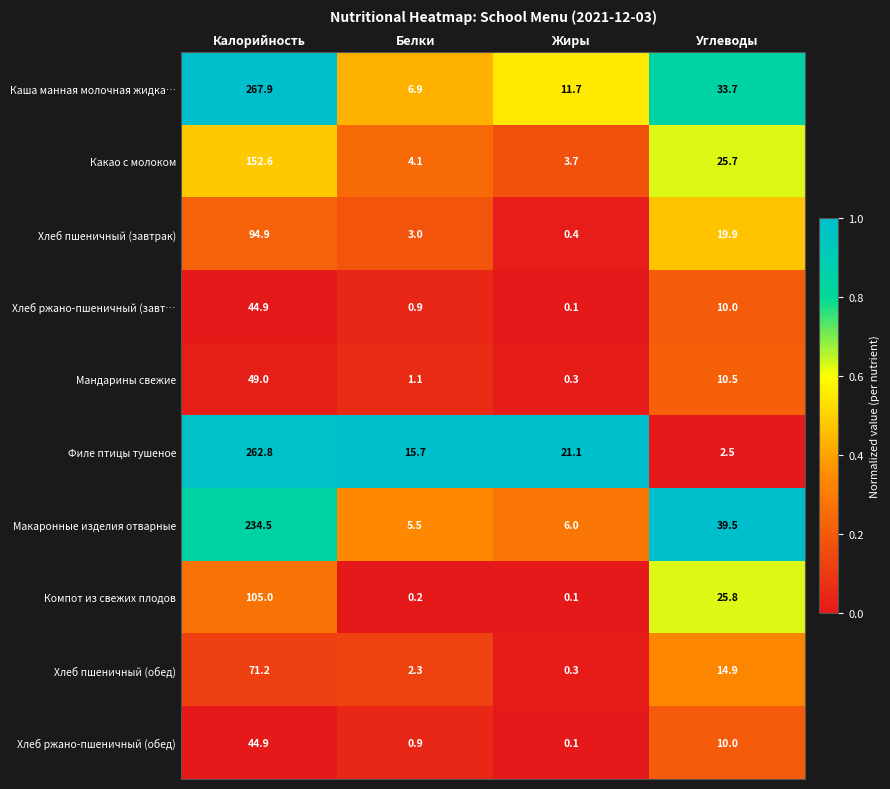

Rank the categories by Хлеб ржано-пшеничный (завт… value from highest to lowest.

Калорийность, Углеводы, Белки, Жиры